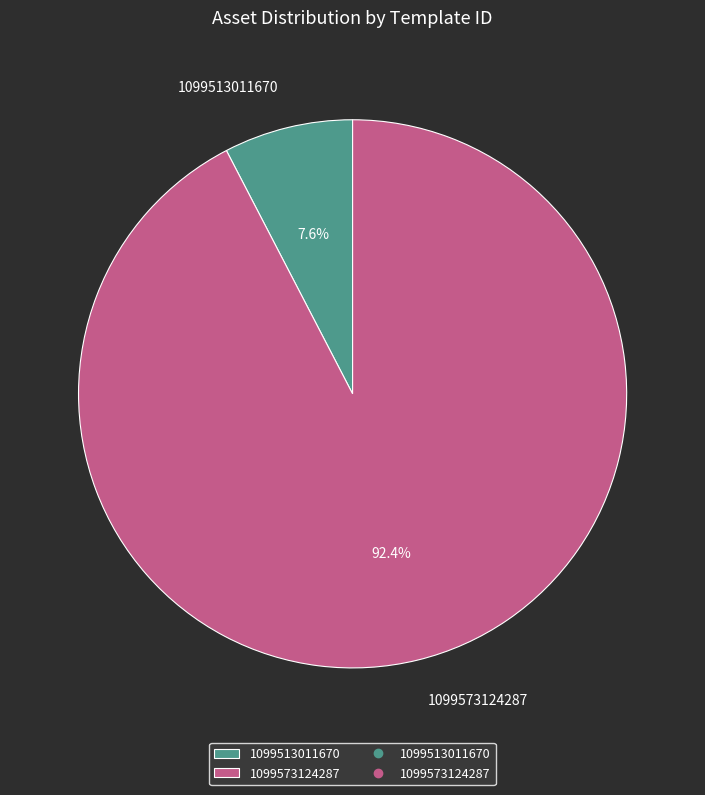

Does 1099573124287 account for over 50% of the chart?

Yes